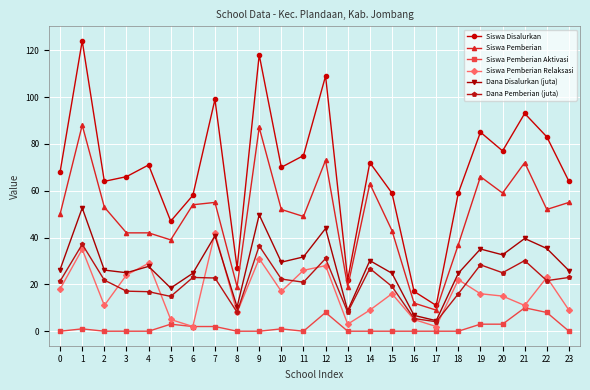

How many lines are shown in the chart?

6